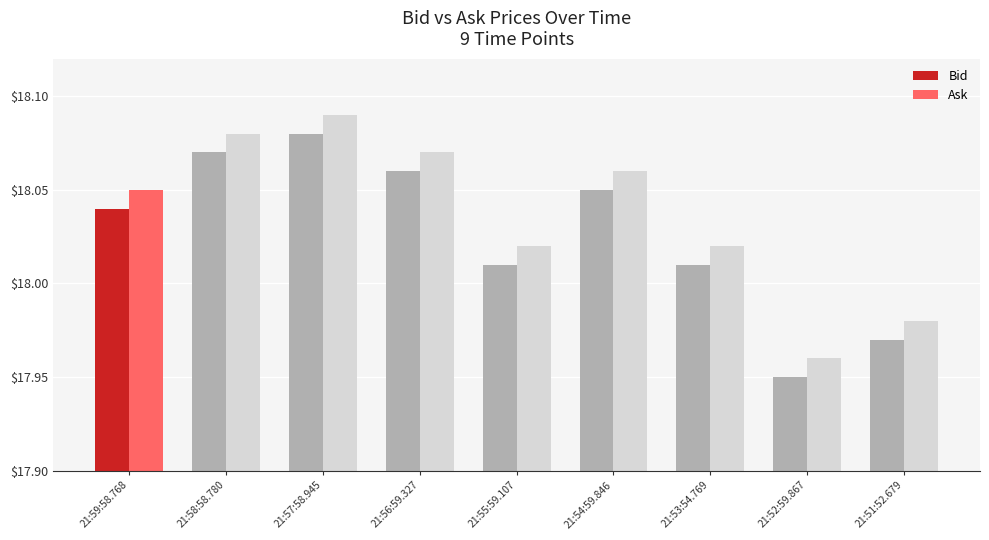

The Ask series shows 6.6 at 21:55:59.107. True or false?

False